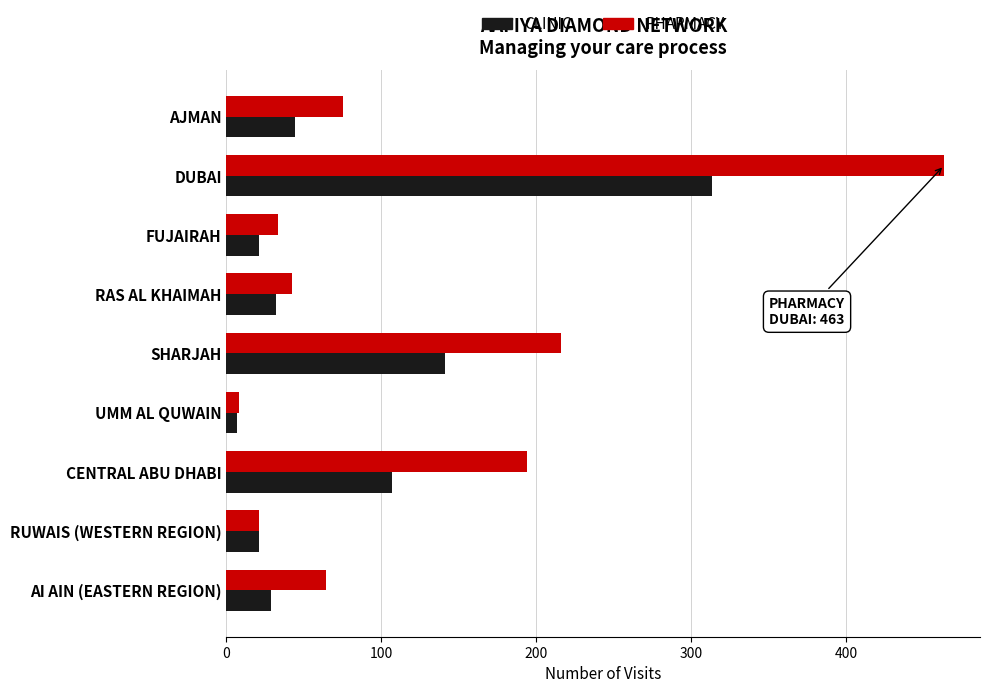

At which category is the sum across all series the highest?

DUBAI